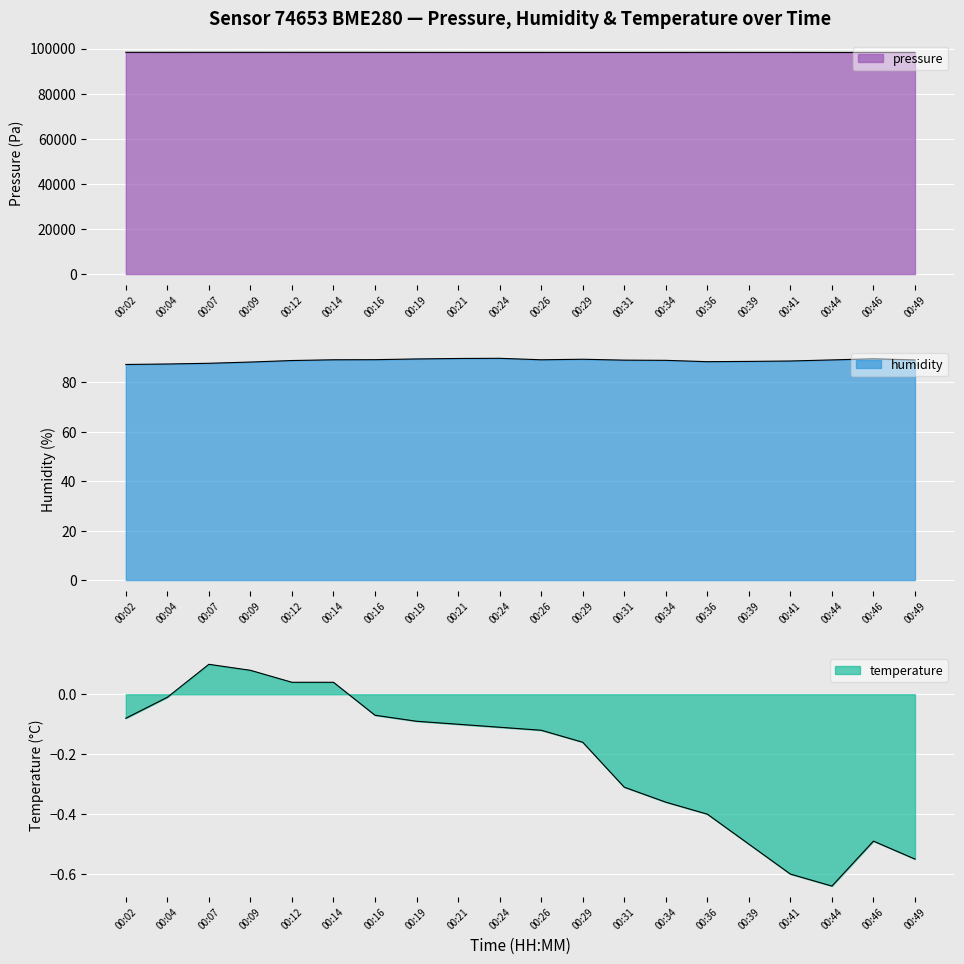

Which category has the lowest value in the humidity series?

00:02